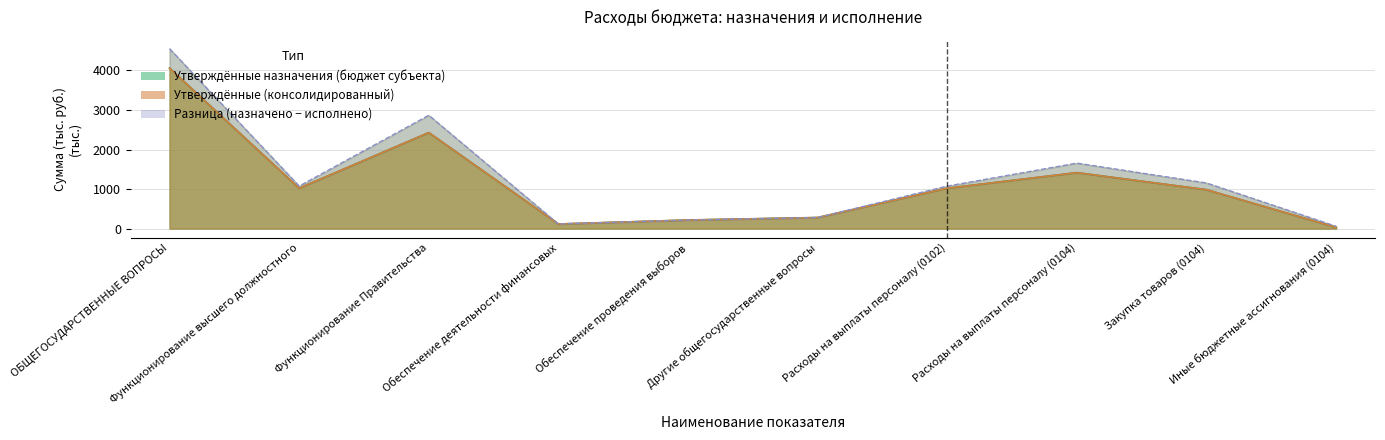

In Утверждённые (консолидированный), how many points are lower than both neighbors (excluding endpoints)?

2